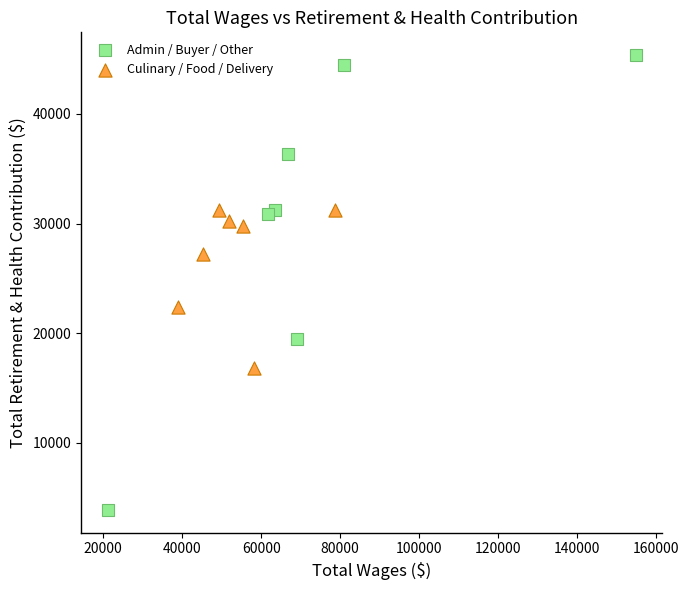

Which series contains the lowest Y value?

Admin / Buyer / Other